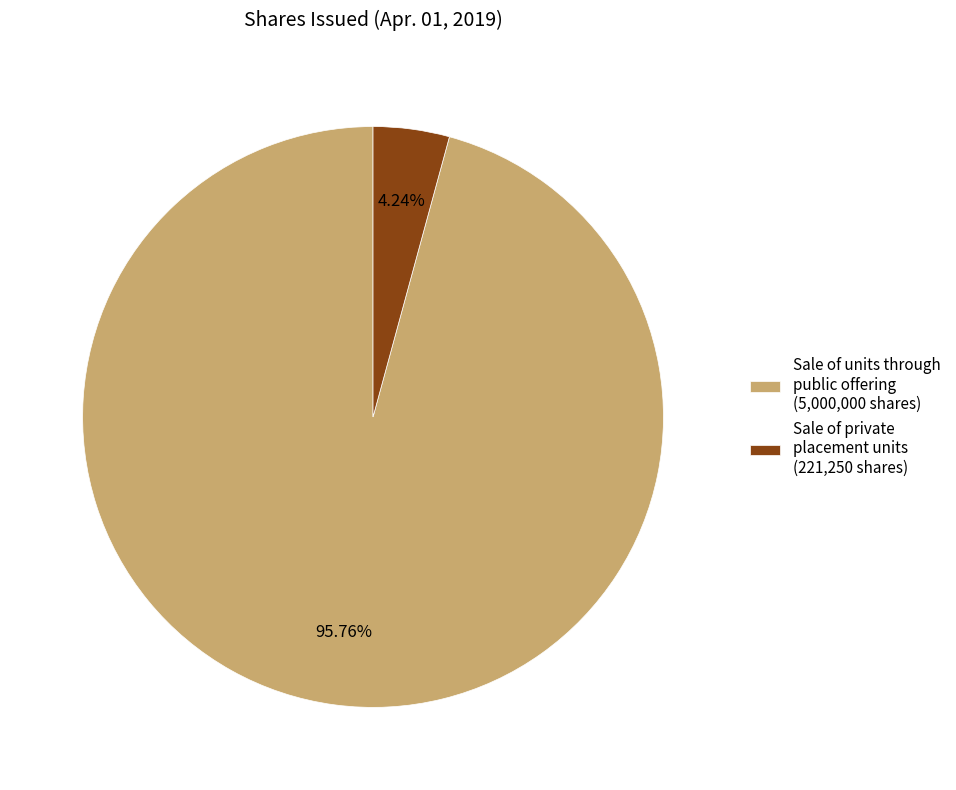

What percentage is NOT represented by Sale of units through public offering?

4.2%